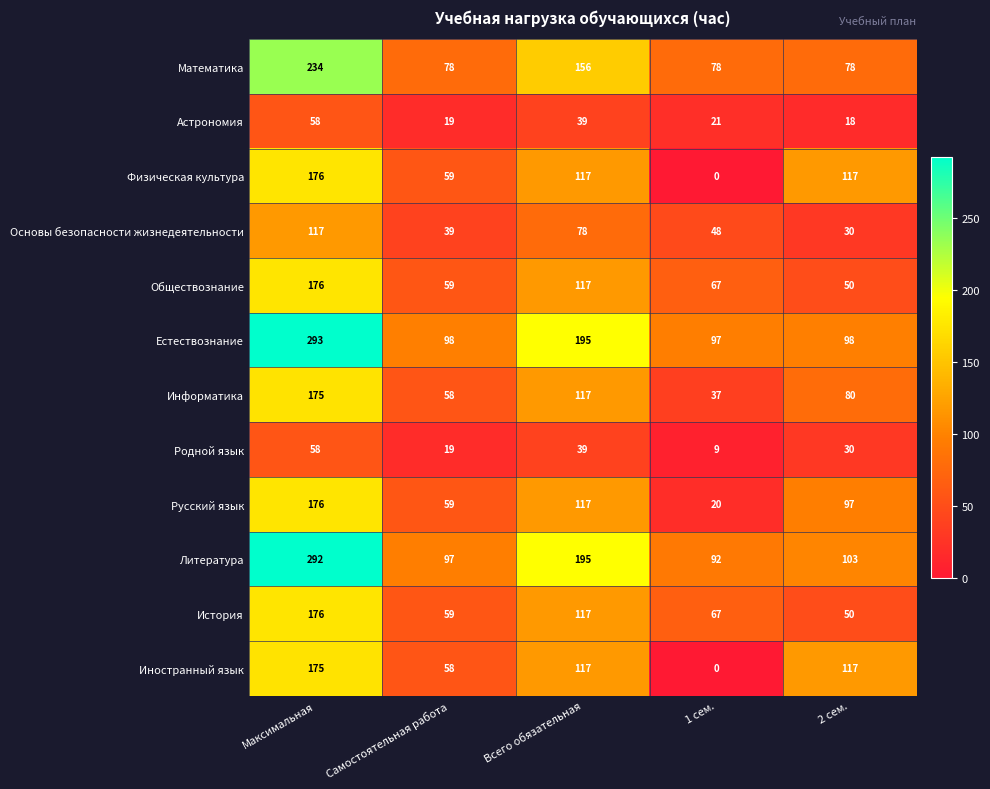

What is the total value across all series at Максимальная?

2106